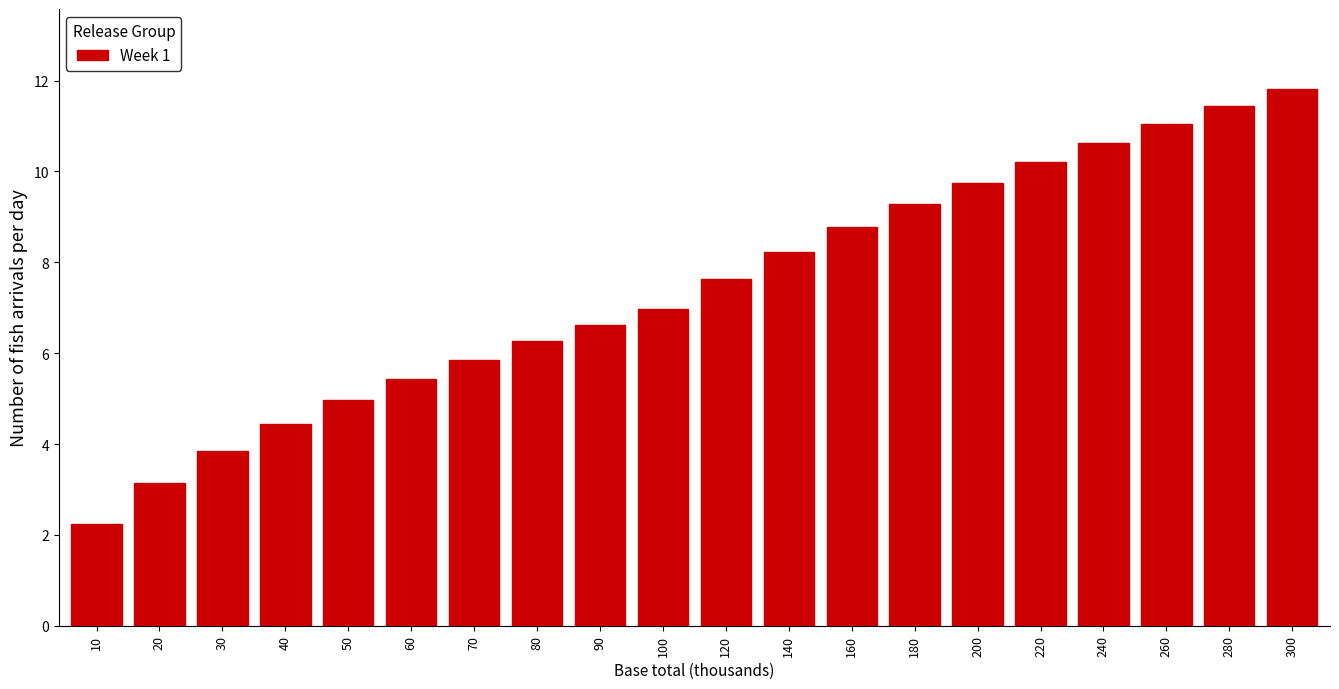

Reading left to right, list all the values displayed in this chart.

10=2.2	20=3.2	30=3.9	40=4.4	50=5.0	60=5.4	70=5.9	80=6.3	90=6.6	100=7.0	120=7.6	140=8.2	160=8.8	180=9.3	200=9.8	220=10.2	240=10.6	260=11.0	280=11.4	300=11.8